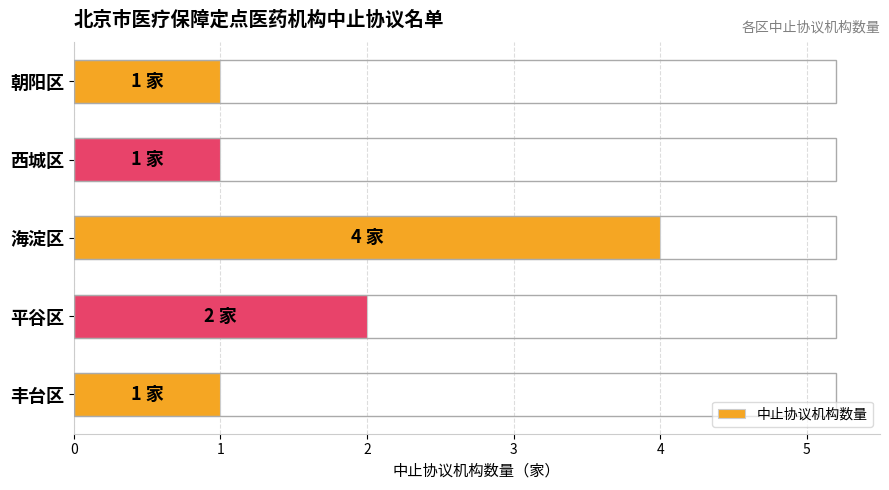

What is the change in value from 西城区 to 平谷区?

+1